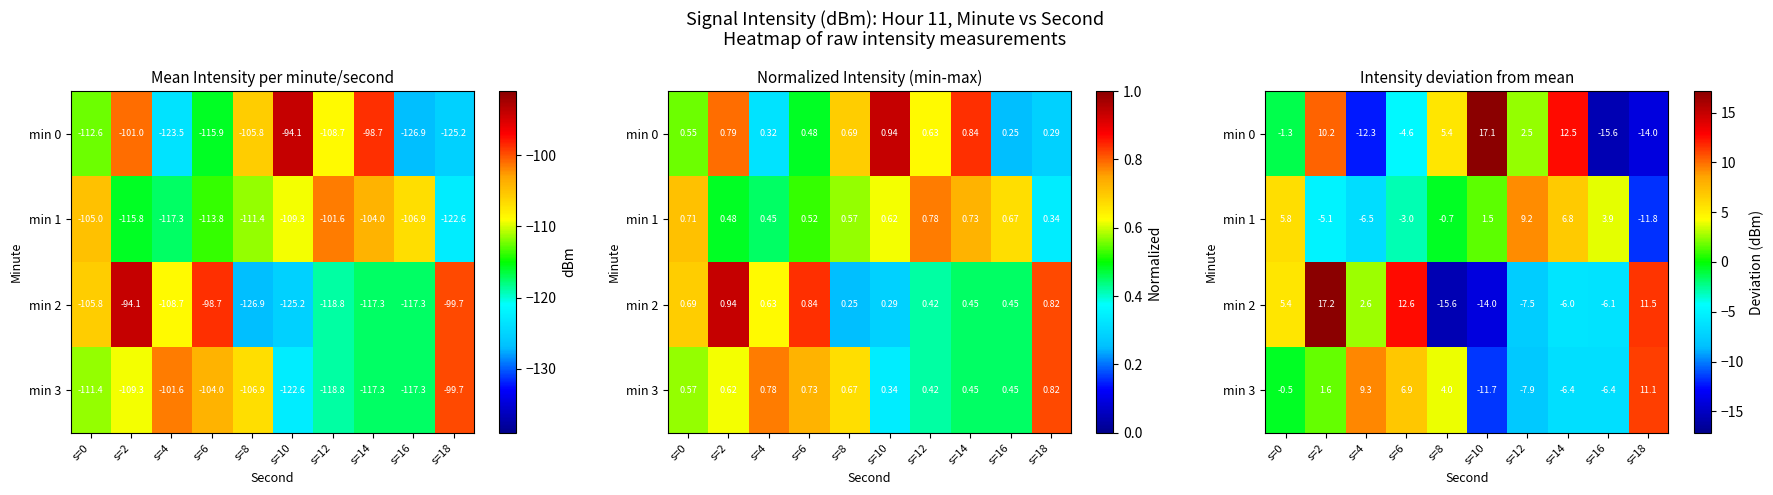

Is it true that min 1 equals -19.0 at s=18?

False